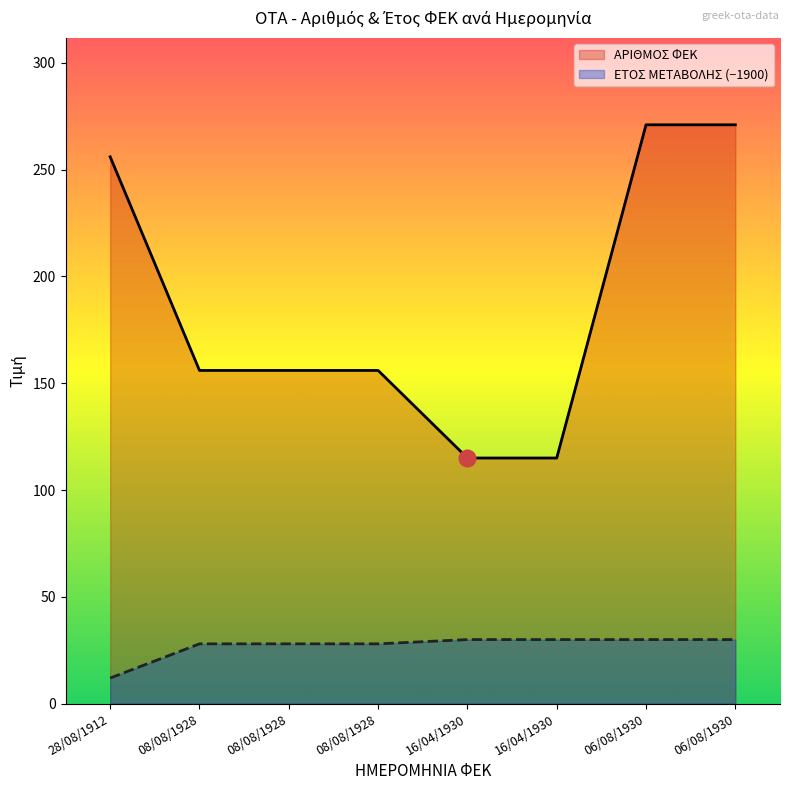

What is the smallest value displayed?

12